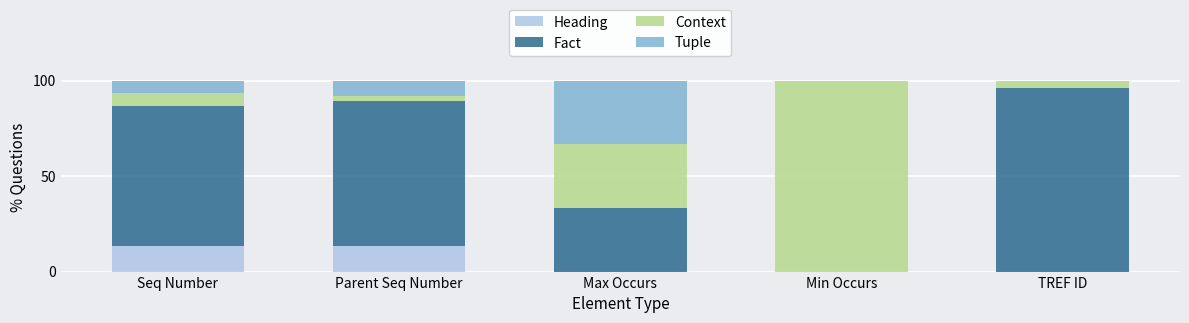

What is the total value across all series at Min Occurs?

100.0